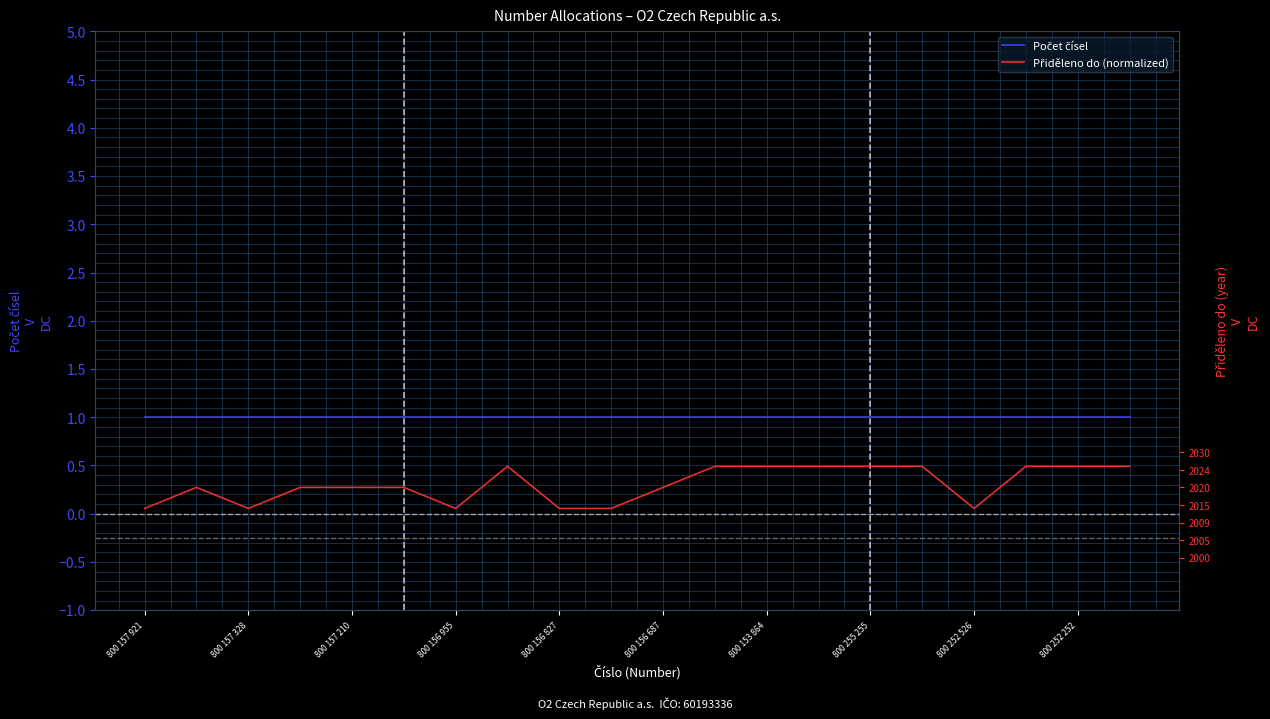

The Počet čísel series shows 1.0 at 19. True or false?

True